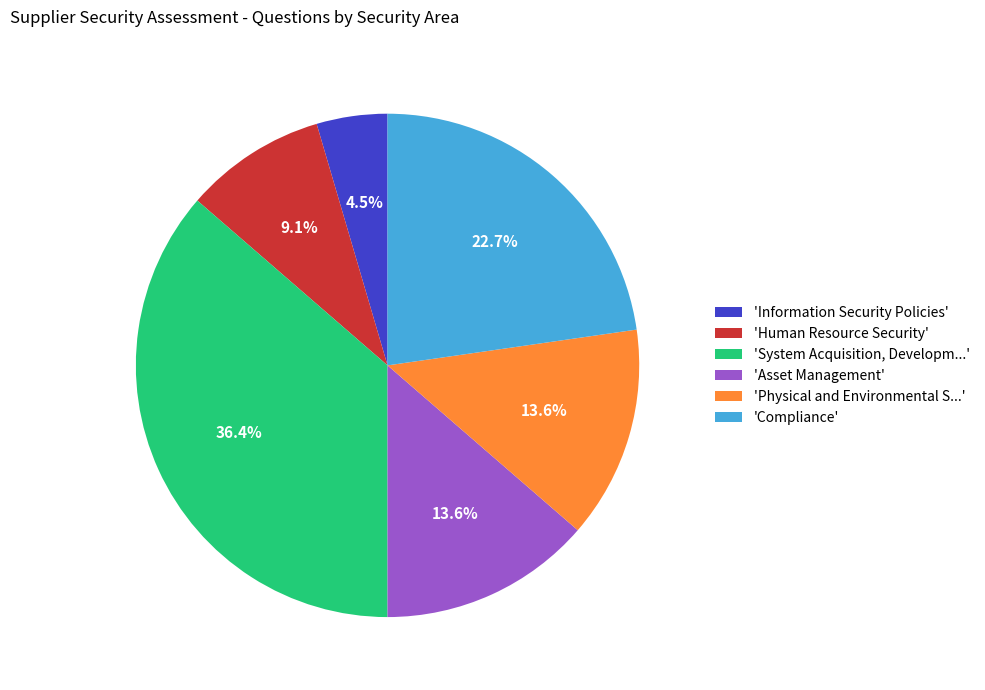

To the nearest percent, what is the difference between the largest and smallest slice percentages?

32%